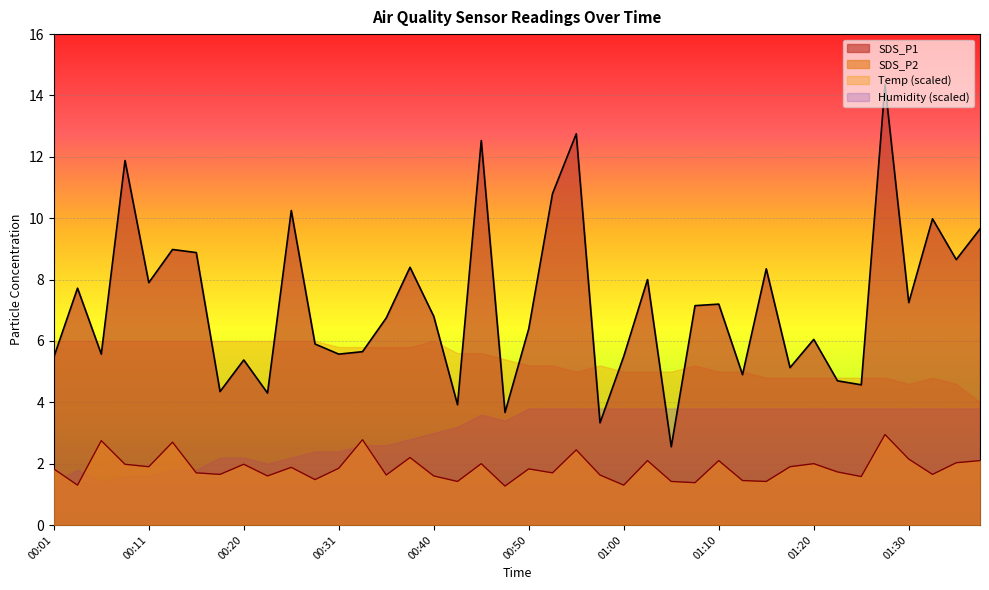

True or false: SDS_P1 and SDS_P2 intersect in this chart.

False